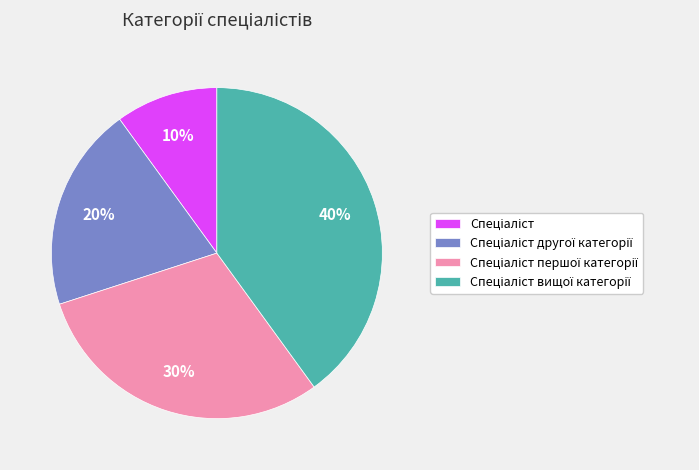

Count the number of slices in the pie.

4